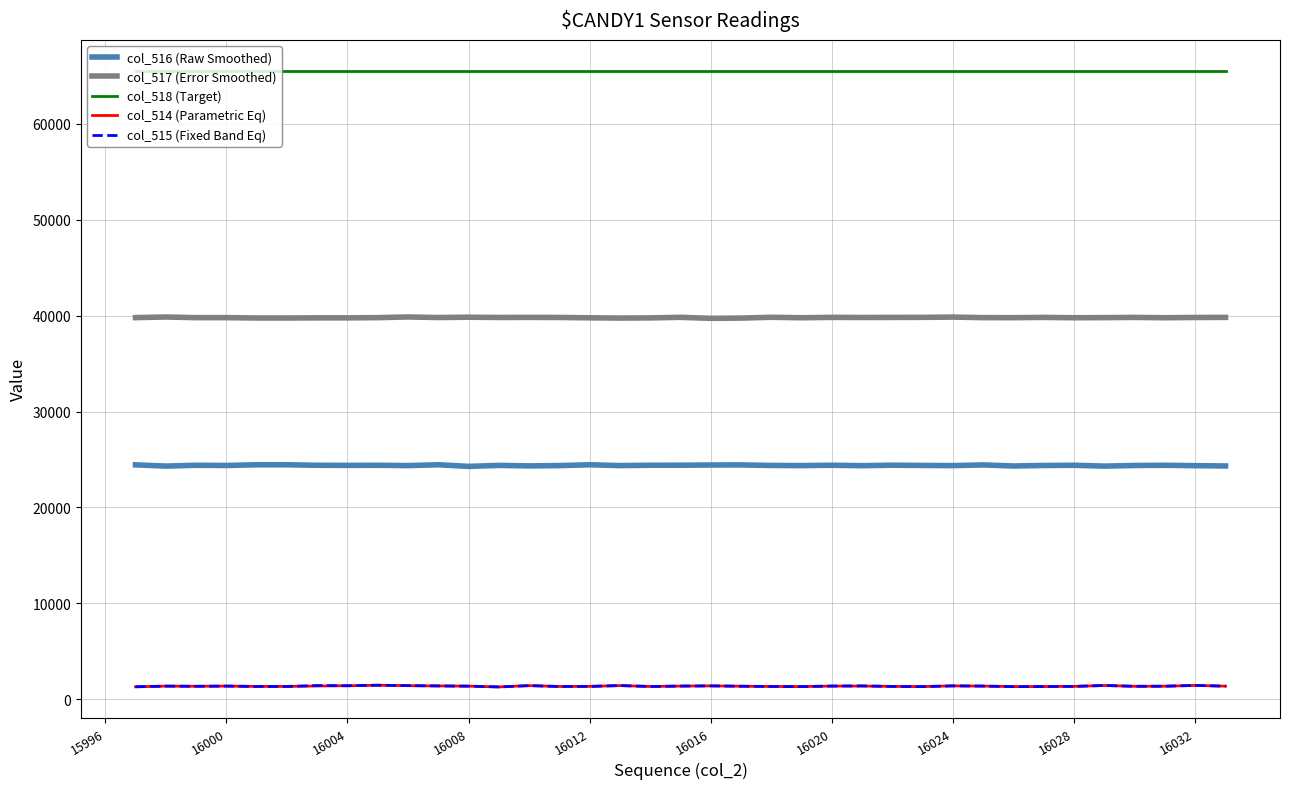

What is the greatest value displayed?

65535